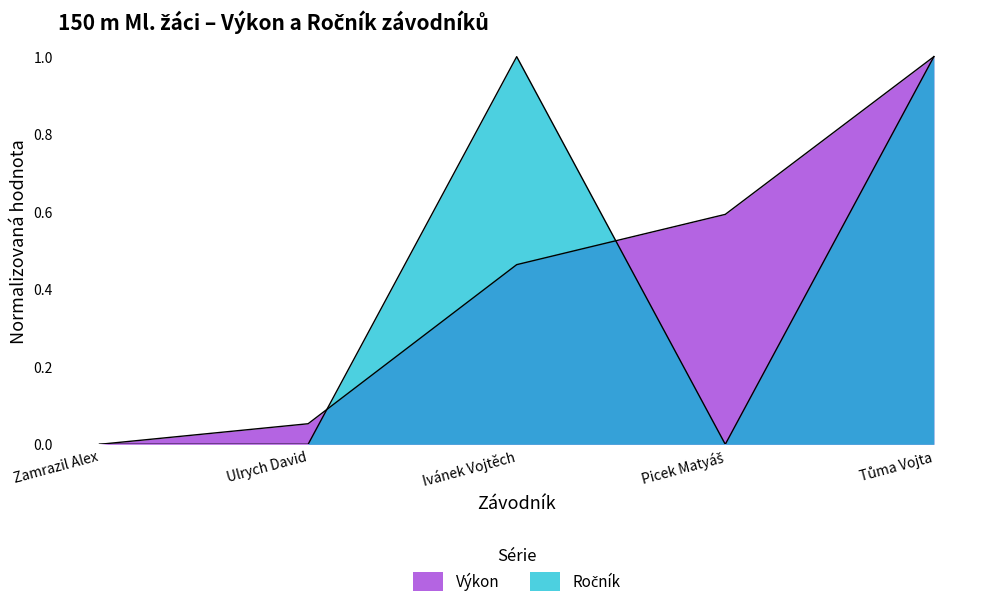

The Ročník series shows 0.7 at Tůma Vojta. True or false?

False